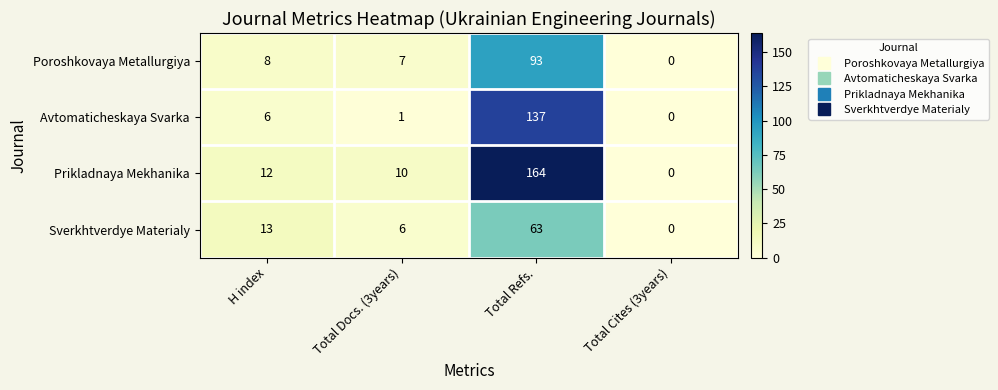

True or false: Prikladnaya Mekhanika has a value of 16 at Total Docs. (3years).

False